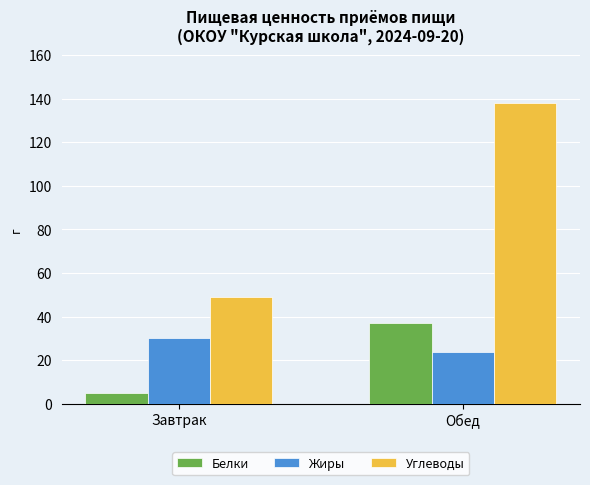

Rank the series at Обед from highest to lowest value.

Углеводы, Белки, Жиры